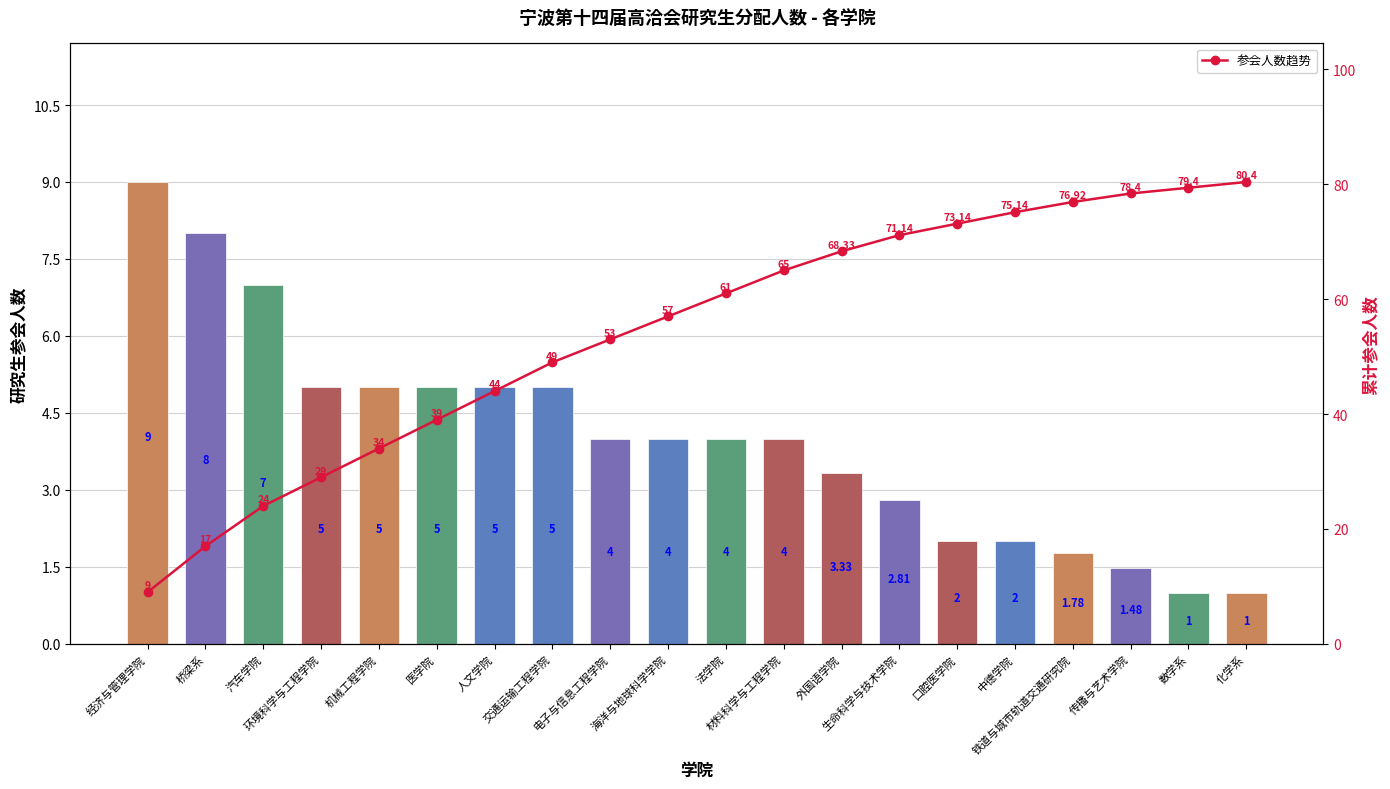

At which label does 参会人数趋势 reach its peak?

化学系